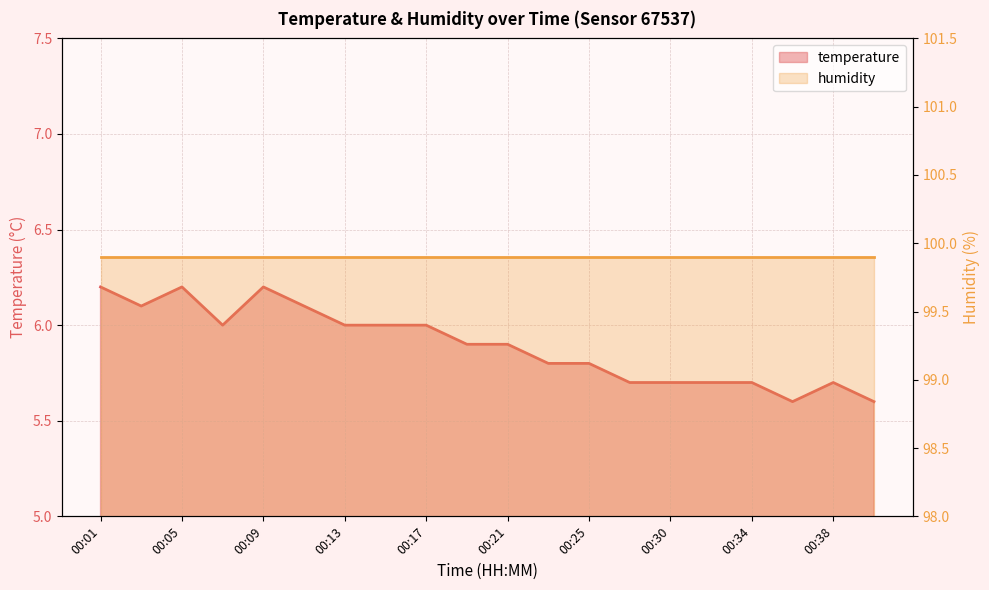

Reading left to right, list all the values displayed in this chart.

00:01=6.2	00:03=6.1	00:05=6.2	00:07=6.0	00:09=6.2	00:11=6.1	00:13=6.0	00:15=6.0	00:17=6.0	00:19=5.9	00:21=5.9	00:23=5.8	00:25=5.8	00:28=5.7	00:30=5.7	00:32=5.7	00:34=5.7	00:36=5.6	00:38=5.7	00:40=5.6